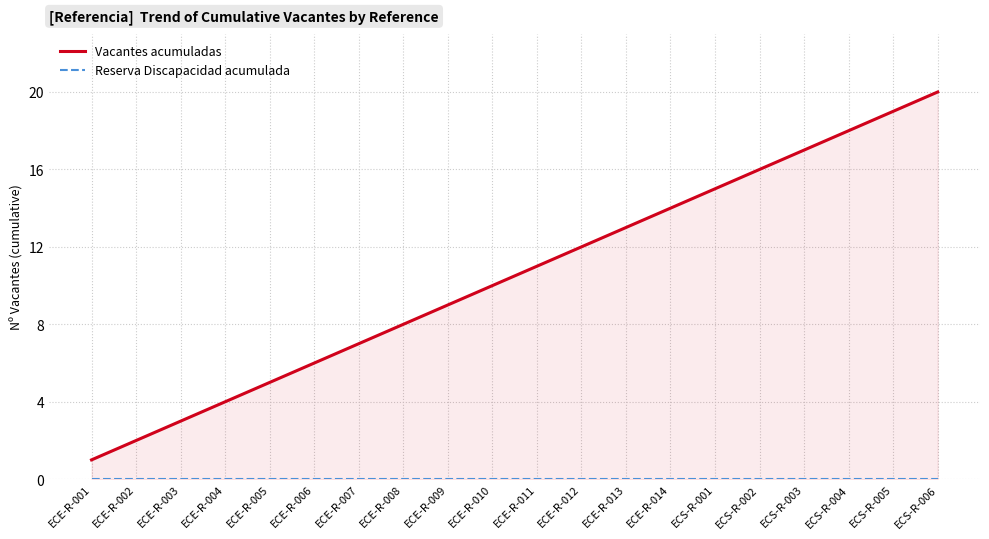

List the series in order of their peak value, highest first.

Vacantes acumuladas, Reserva Discapacidad acumulada